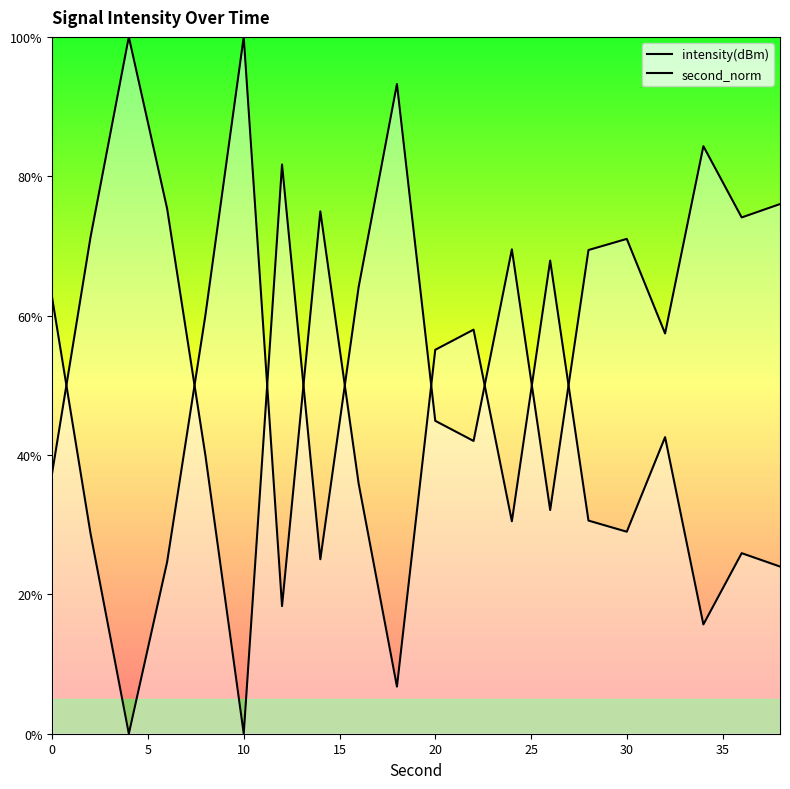

What is the total value across all series at 35?

100.0